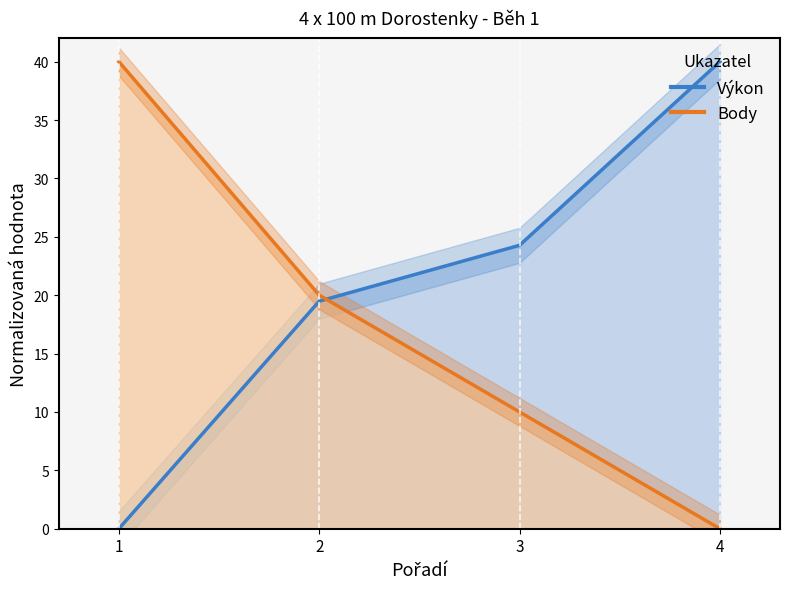

How many times do Body and Výkon cross each other?

1